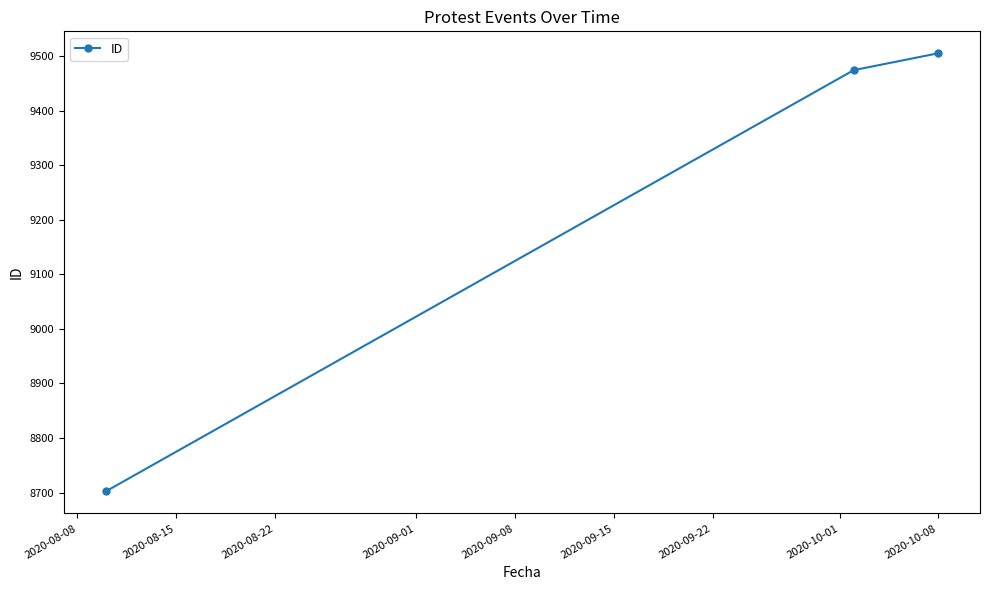

What is the smallest value displayed?

8702